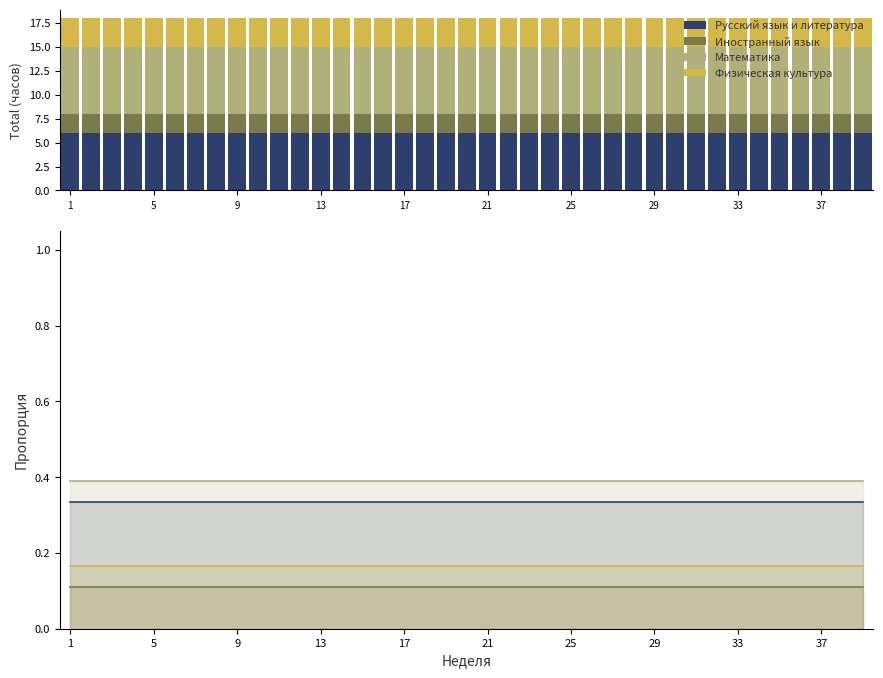

True or false: Физическая культура has a value of 0.2 at 33.

True